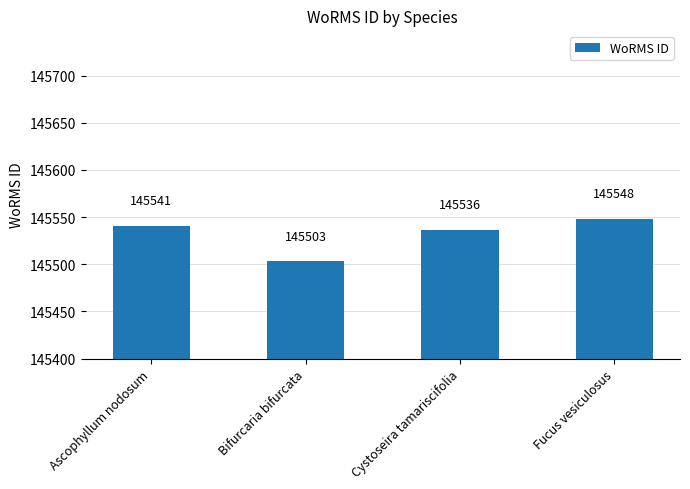

Does the chart contain any negative values?

No